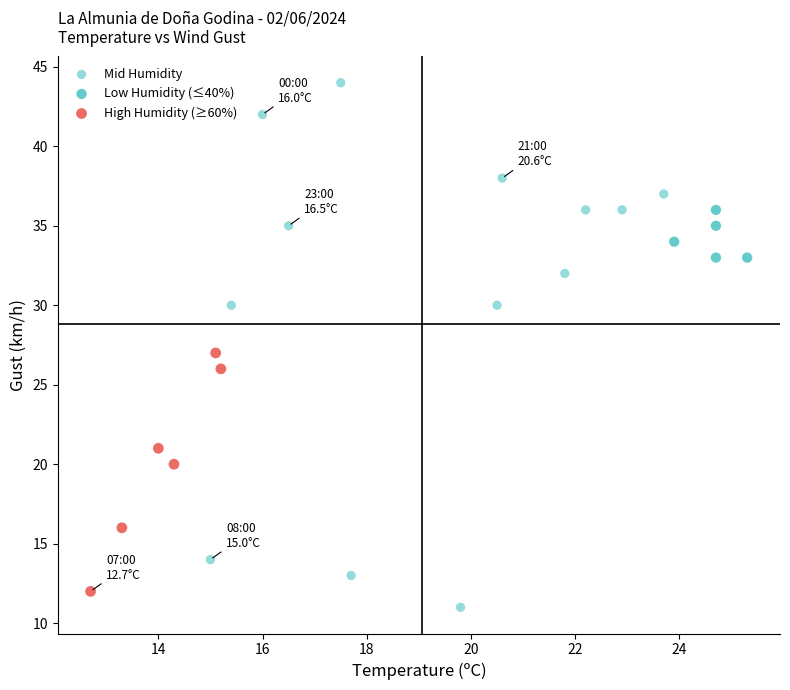

Which series has the largest Y range (max minus min)?

Mid Humidity